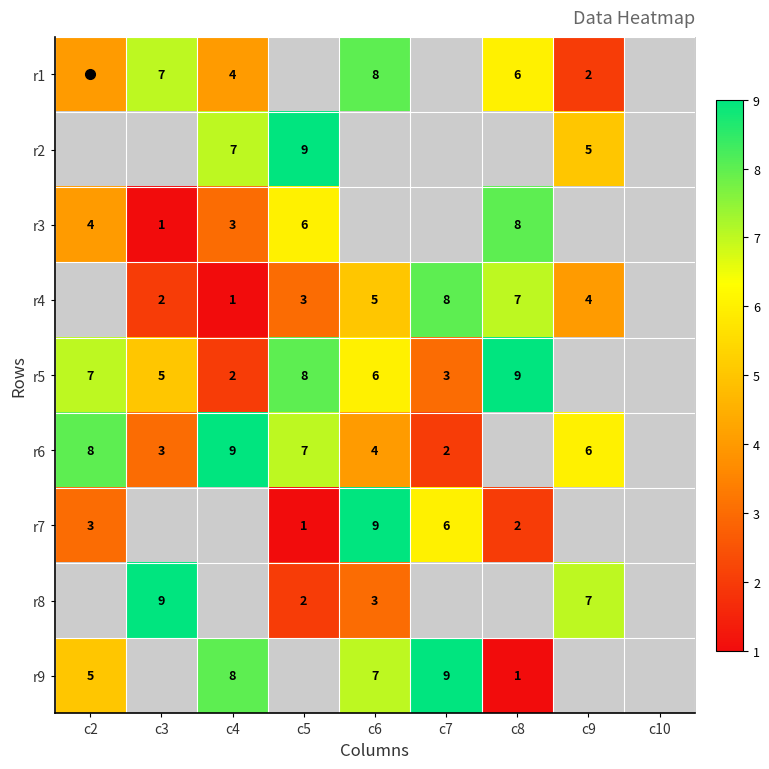

How many values in r9 are above zero?

5